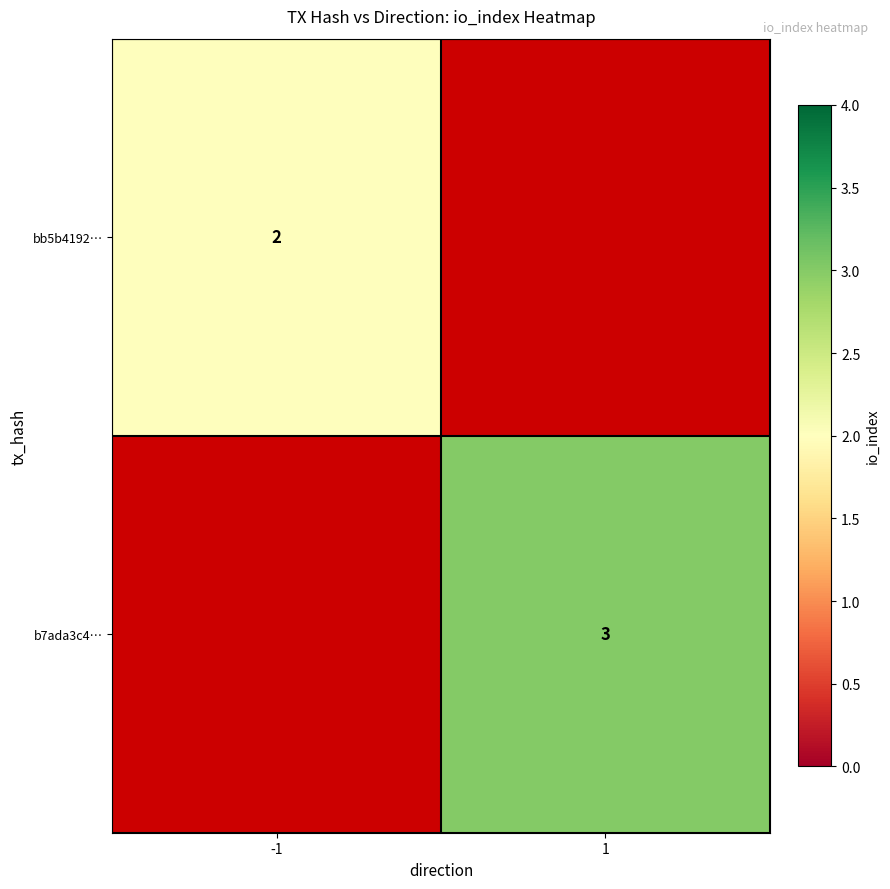

True or false: bb5b4192… has a value of 1 at -1.

False